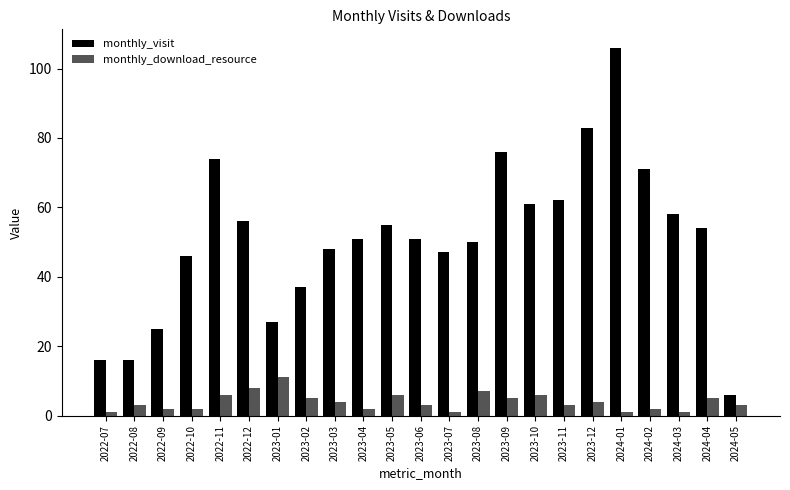

What is the difference between the highest and lowest values at 2024-01?

105